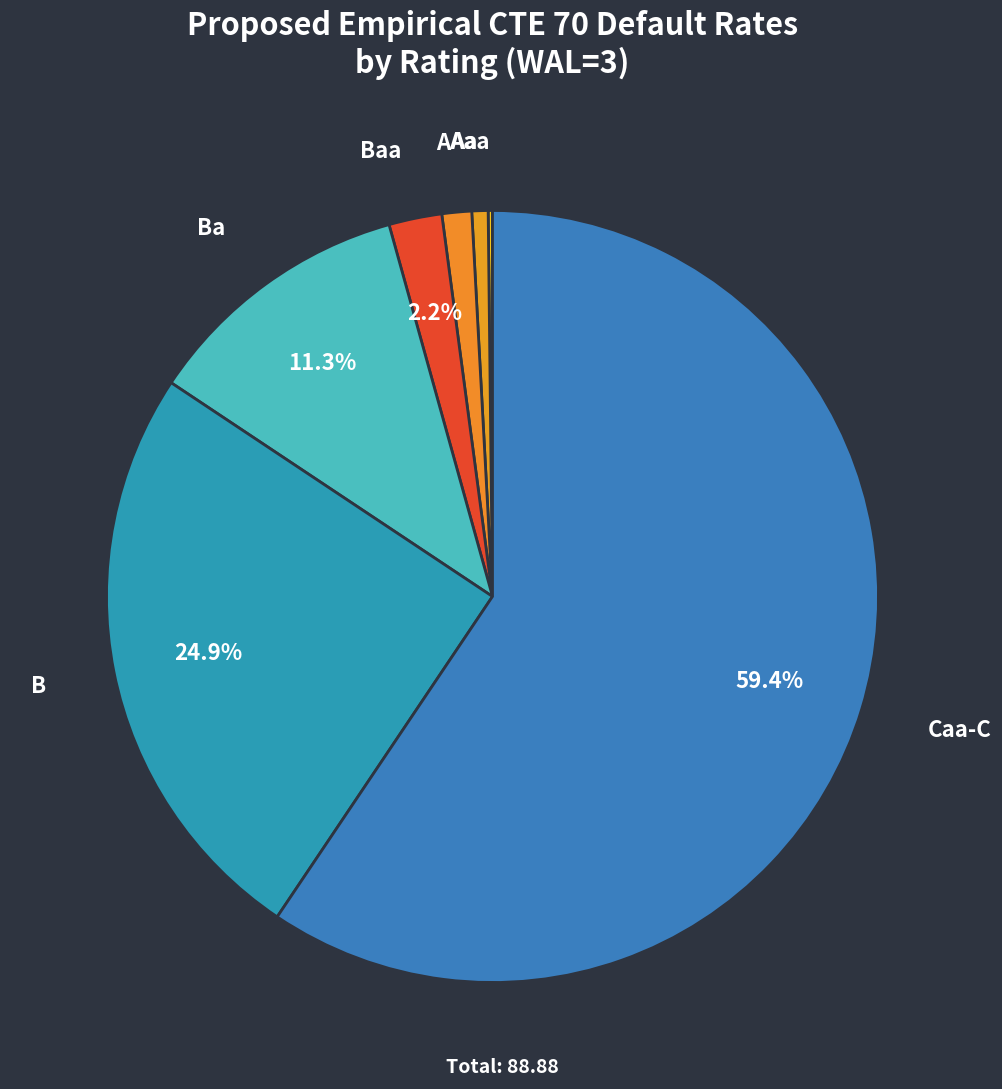

To the nearest percent, what percentage of the pie is Ba?

11%